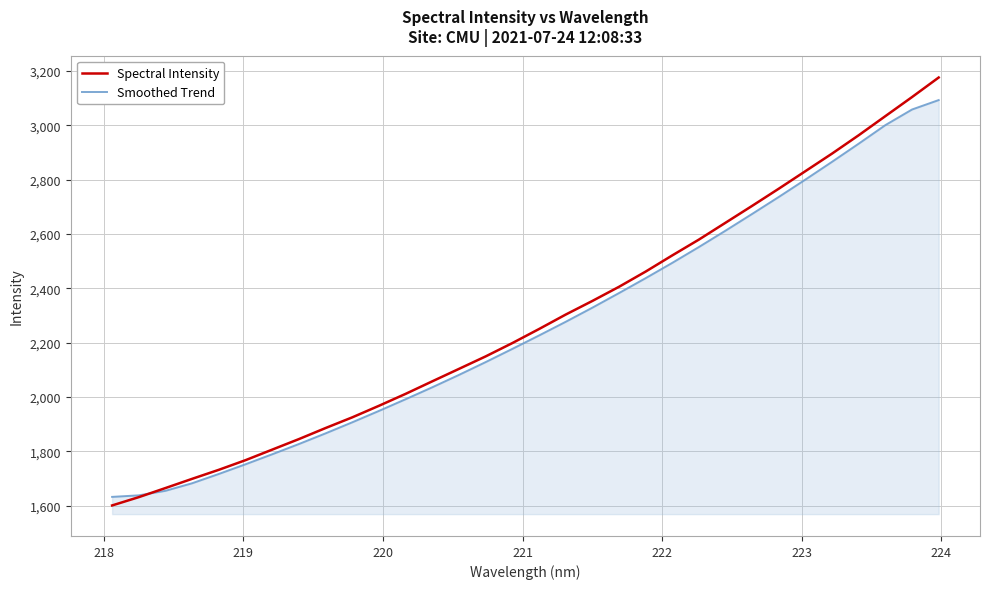

What is the highest value of the Spectral Intensity series?

3175.5